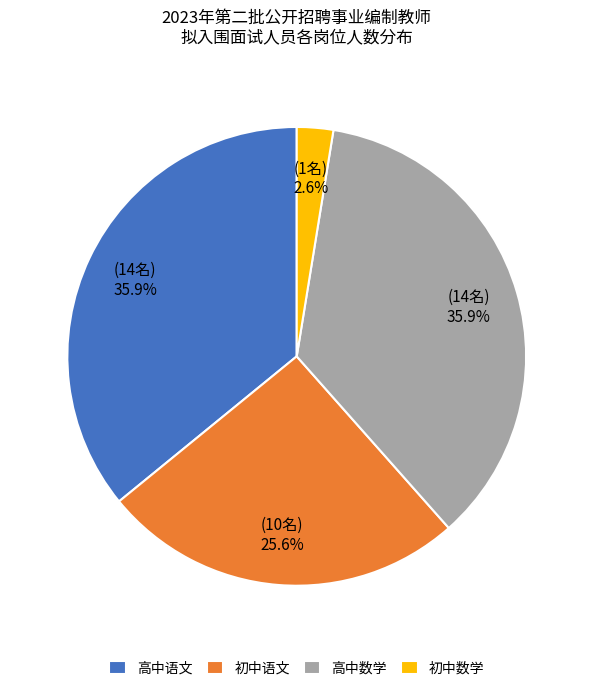

To the nearest percent, what is the average slice percentage?

25%